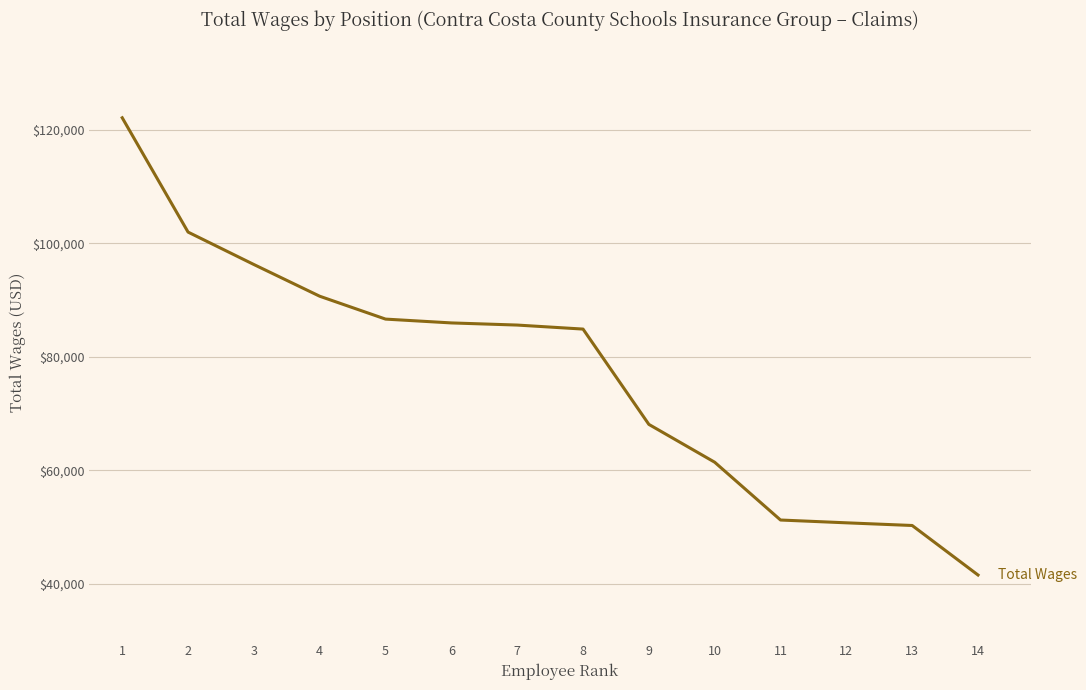

What is the smallest value displayed?

41500